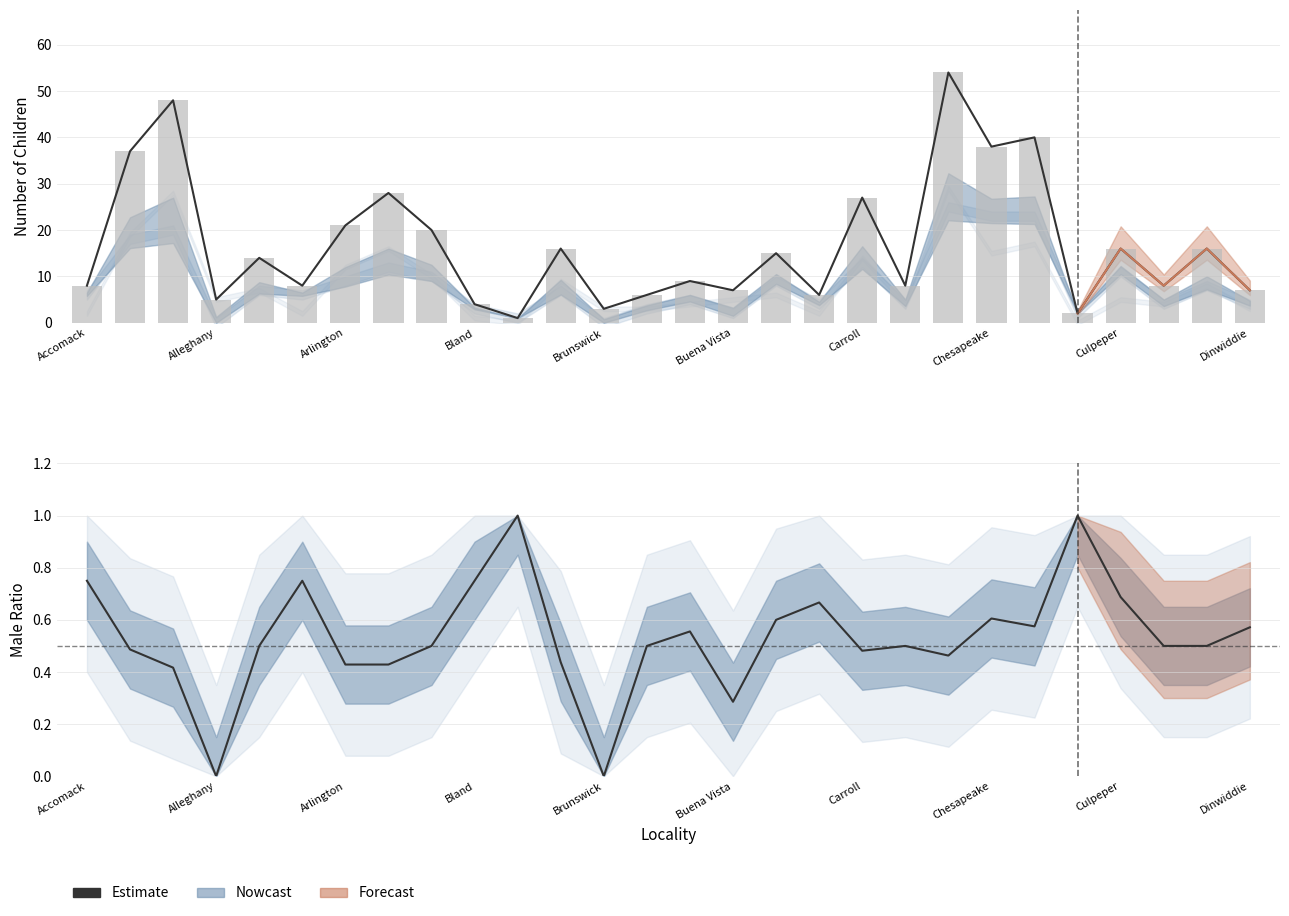

Where is Total Children nearest to the value 27?

Carroll